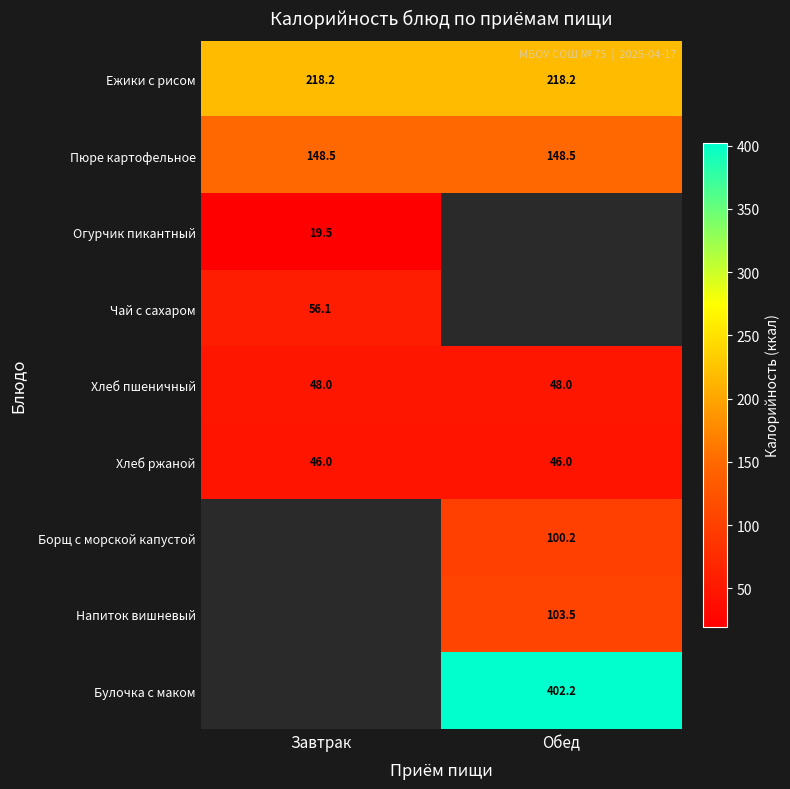

What is the highest value of the Хлеб пшеничный series?

48.0